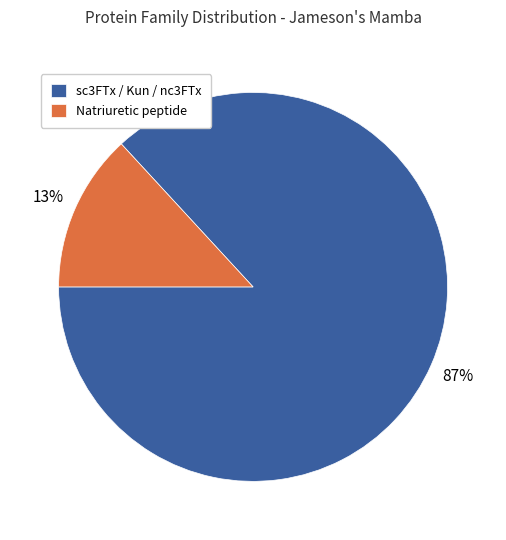

Combined, do sc3FTx / Kun / nc3FTx and Natriuretic peptide account for over 50%?

Yes